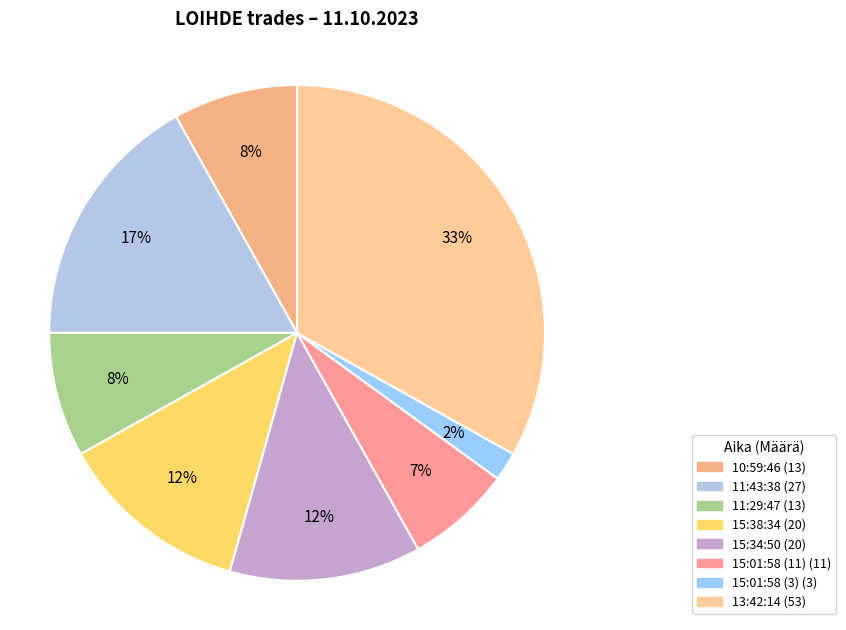

Count the number of slices in the pie.

8